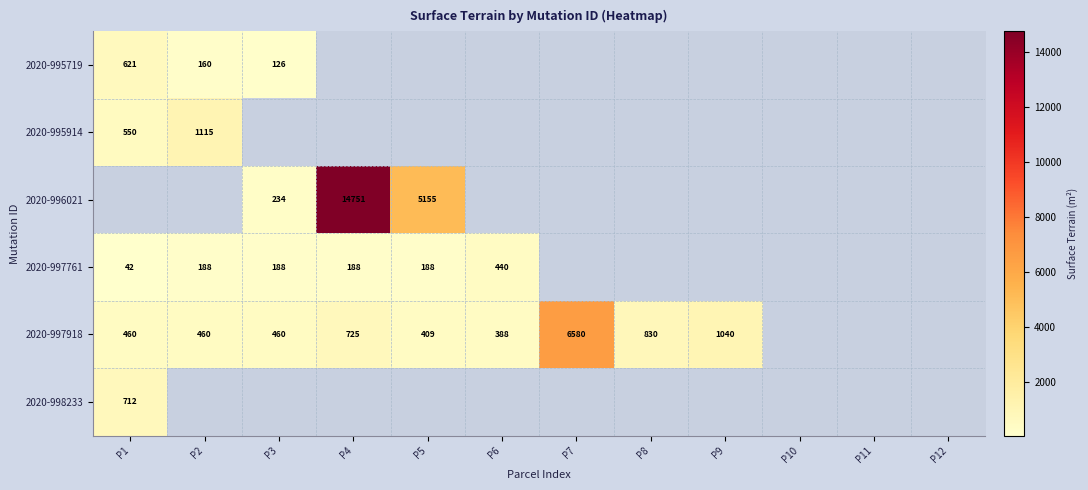

Which category has the highest value across all series?

P4